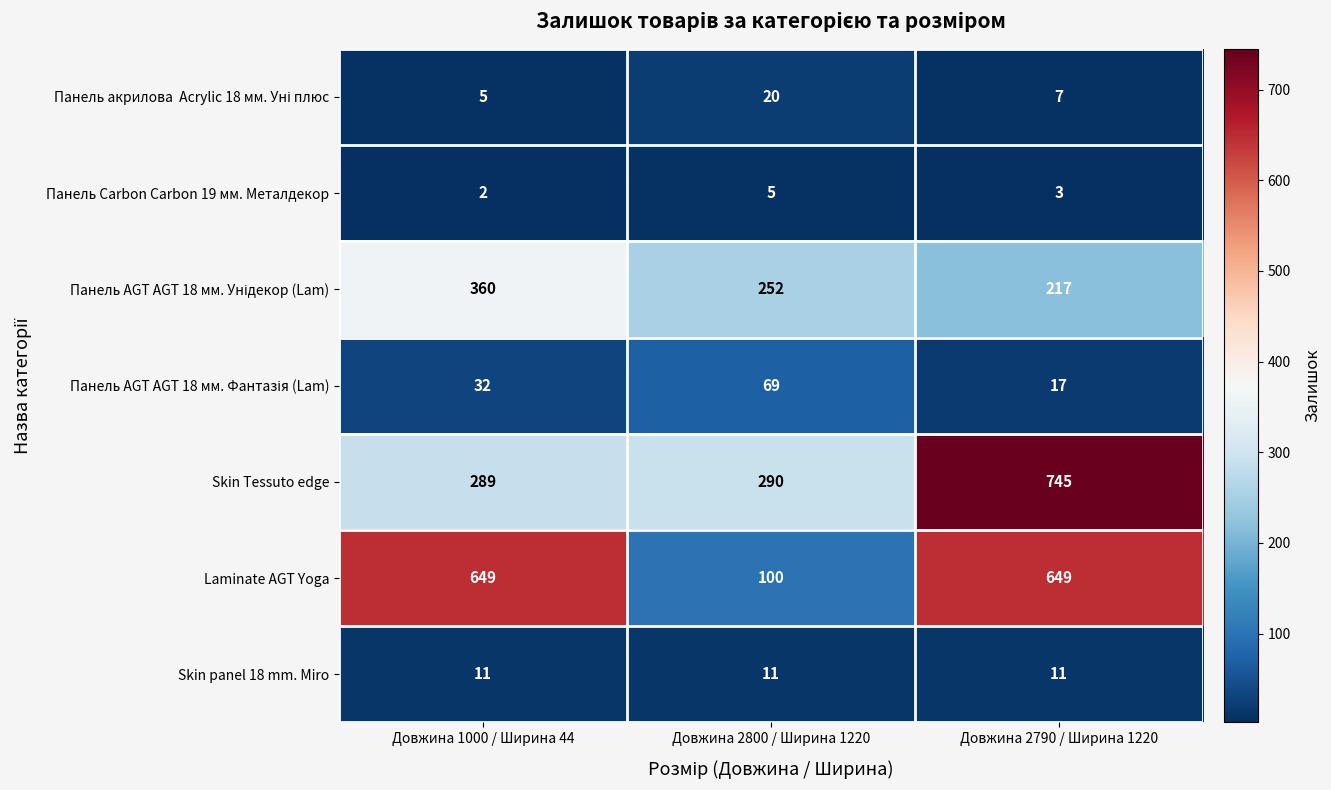

What is the difference between the highest and lowest values at Довжина 2800 / Ширина 1220?

285